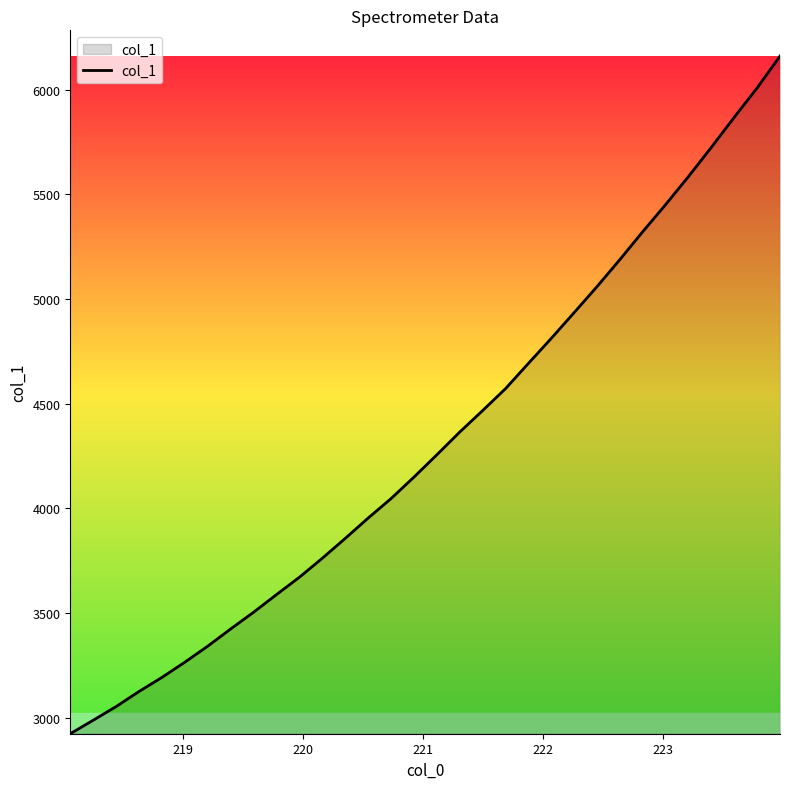

What is the average value?

4322.1